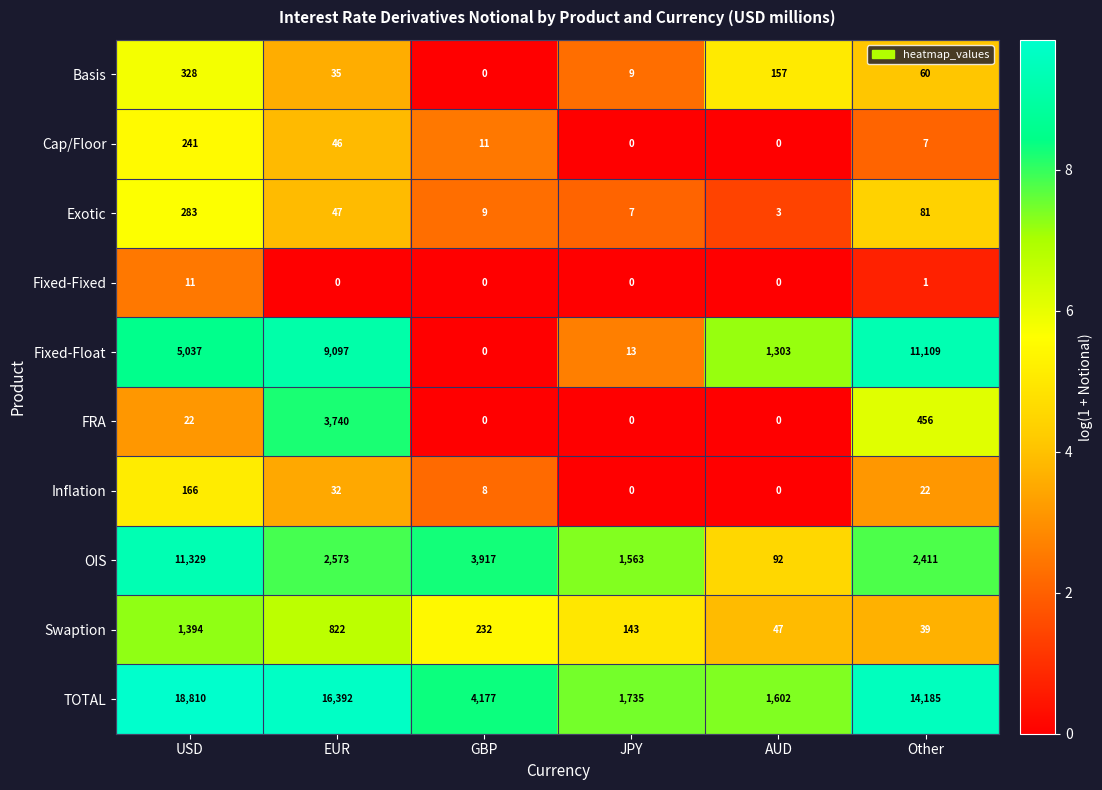

What is the average value of the Exotic series?

72